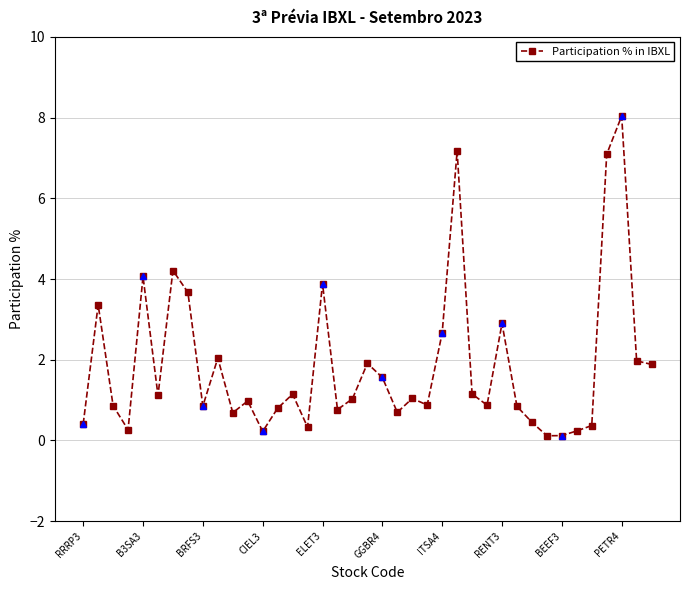

The value at 35 is 10.6. True or false?

False